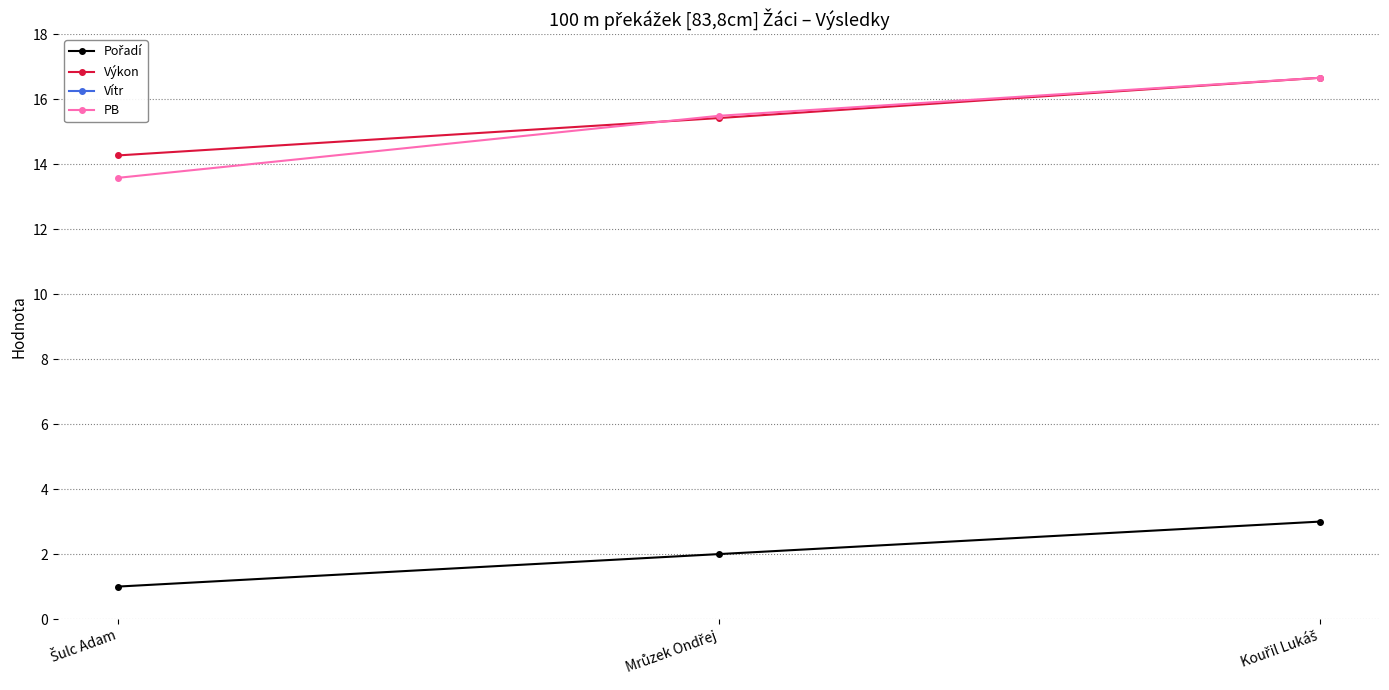

What value does the Výkon series have at Kouřil Lukáš?

16.7